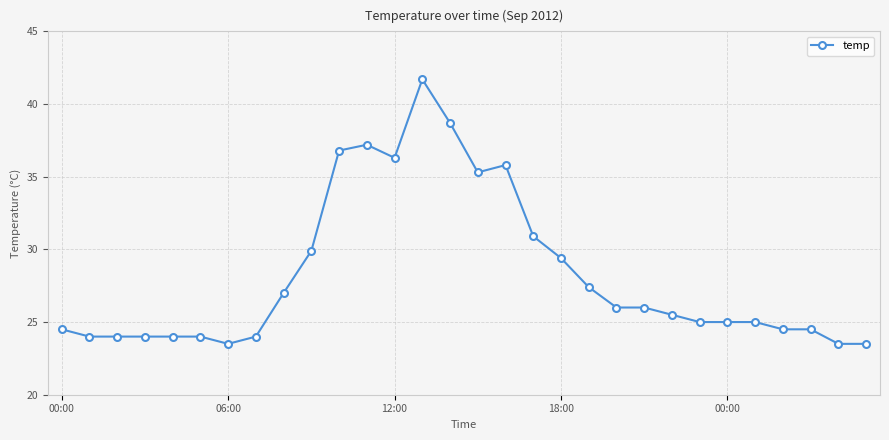

True or false: the data has more than 0 interior local peaks.

True